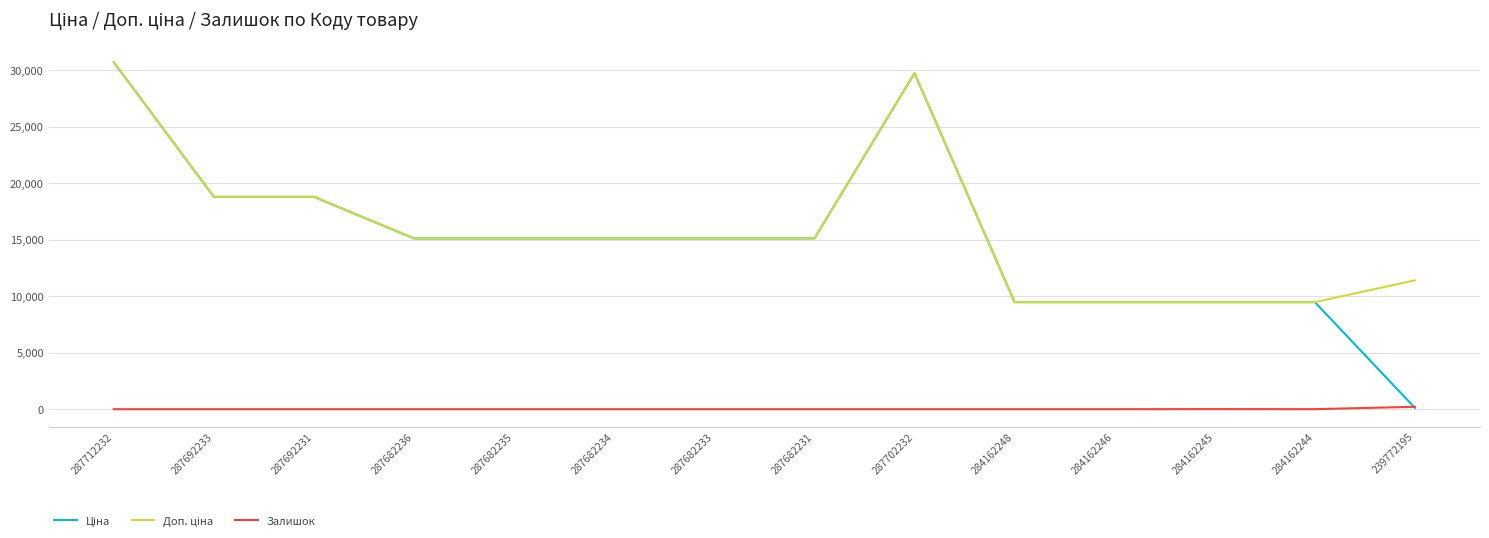

Which category has the highest value across all series?

287712232